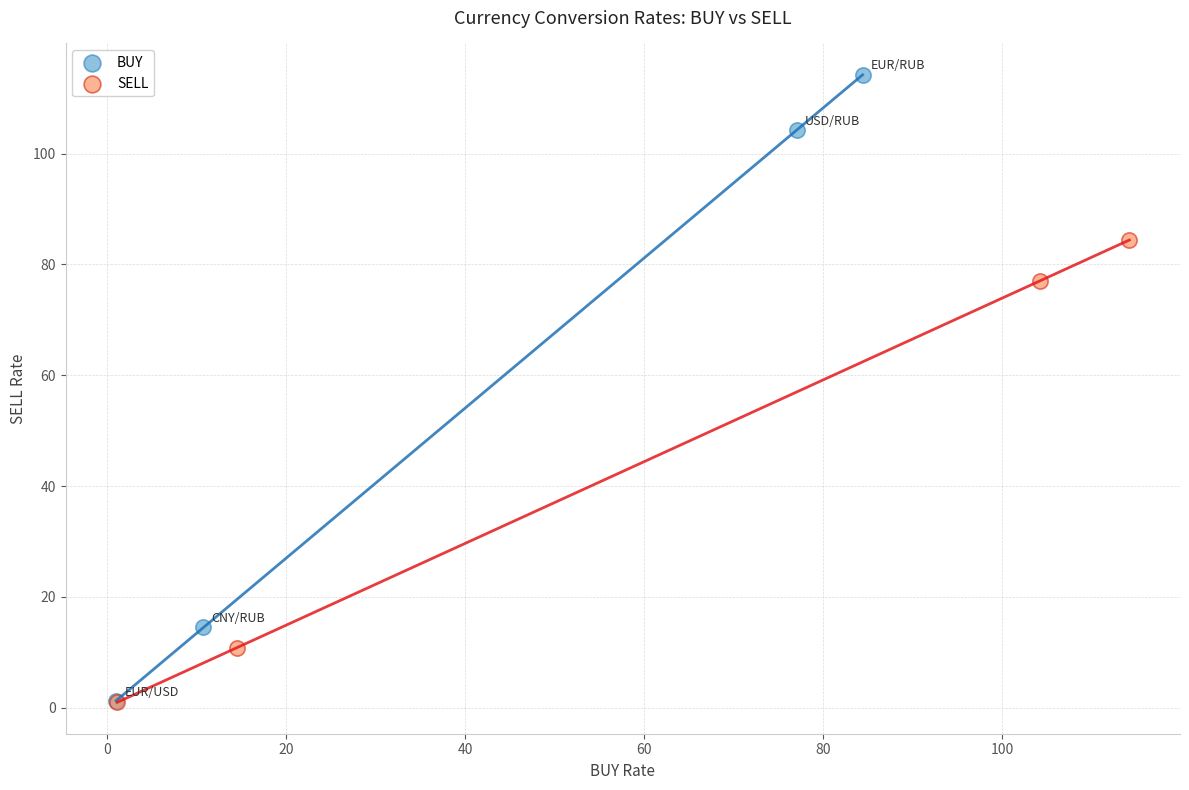

Which series reaches the maximum Y coordinate?

BUY